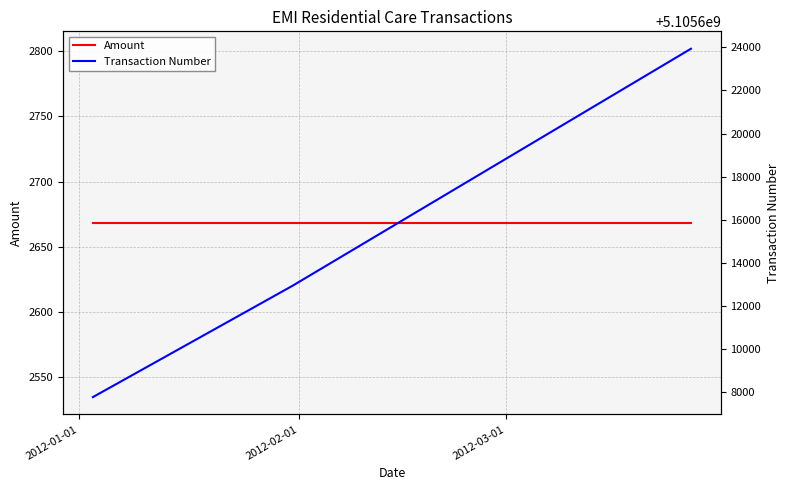

What are all the series names shown in the legend?

Amount, Transaction Number